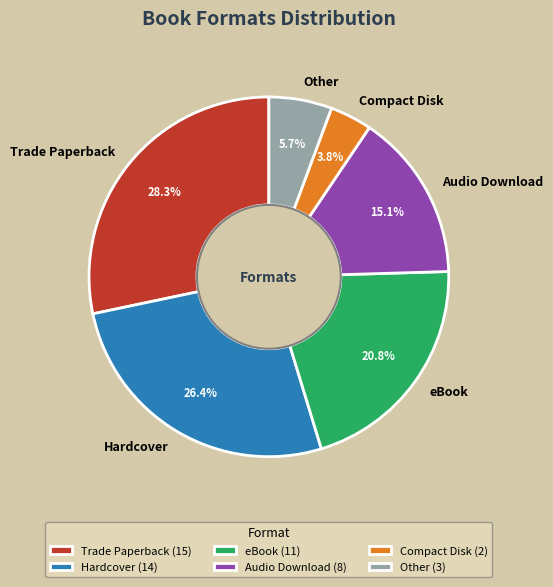

Which slice is the largest?

Trade Paperback